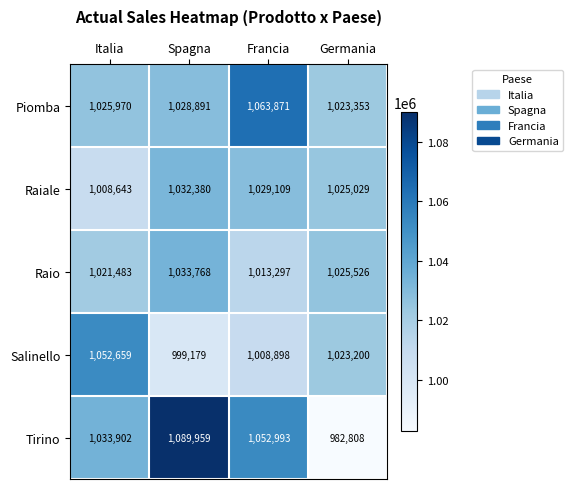

At which category does the chart reach its peak across all series?

Spagna